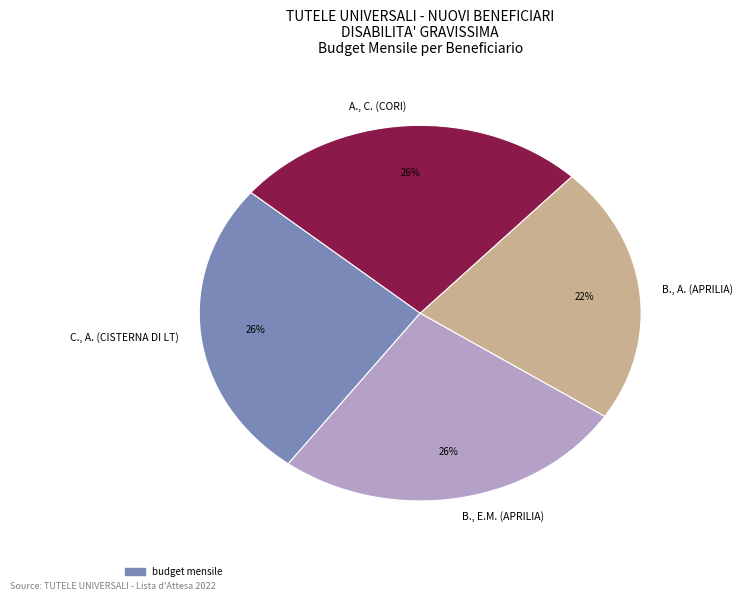

To the nearest percent, what portion does B., A. (APRILIA) represent?

22%